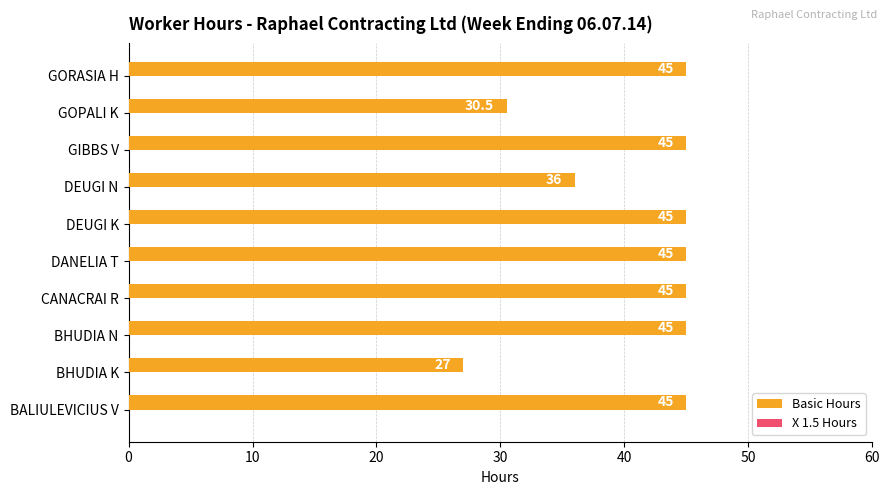

Reading bottom to top, extract all data points from this chart.

45.0	27.0	45.0	45.0	45.0	45.0	36.0	45.0	30.5	45.0